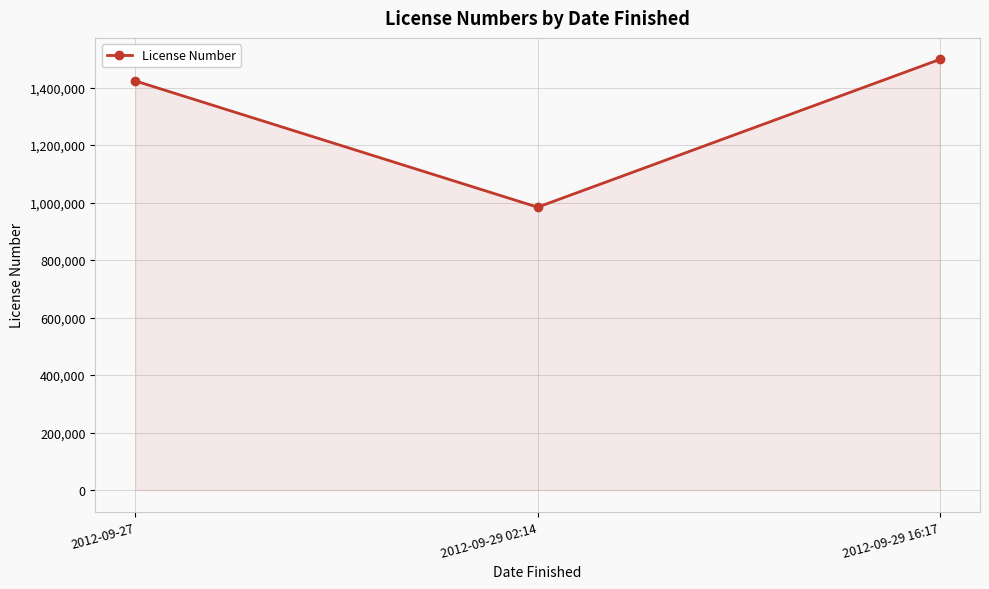

What is the greatest value displayed?

1497889